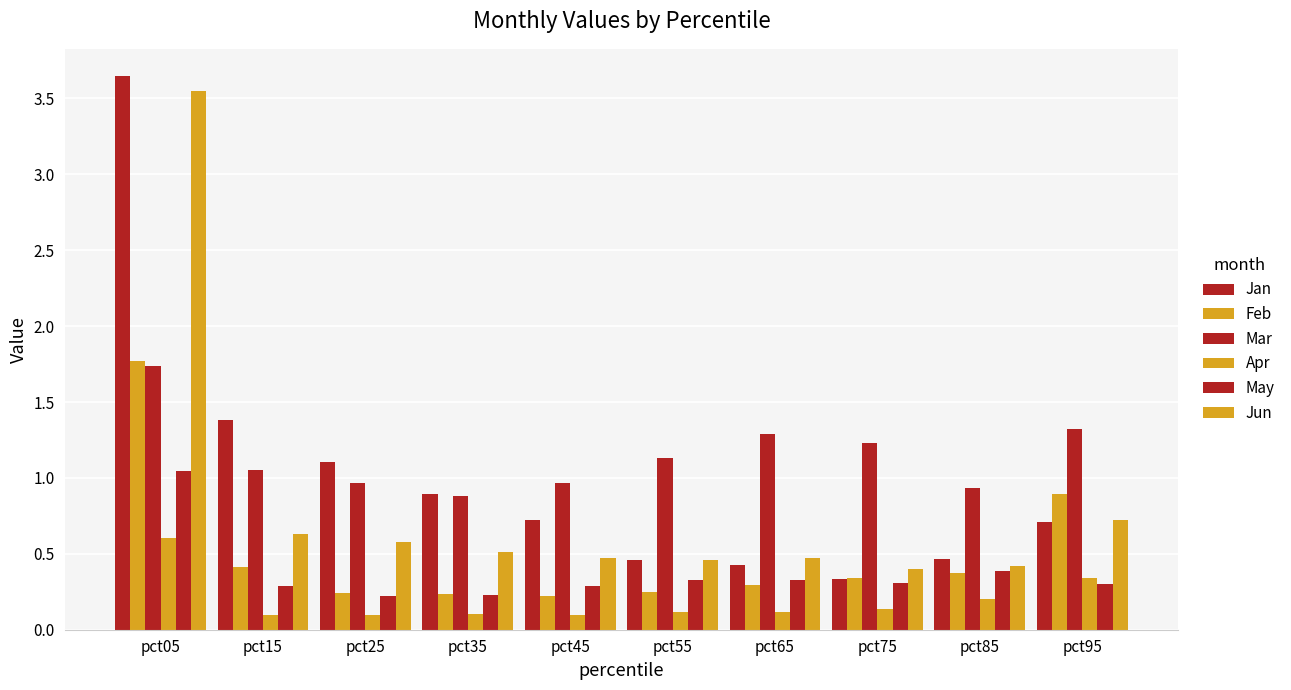

How many distinct data groups are displayed?

6